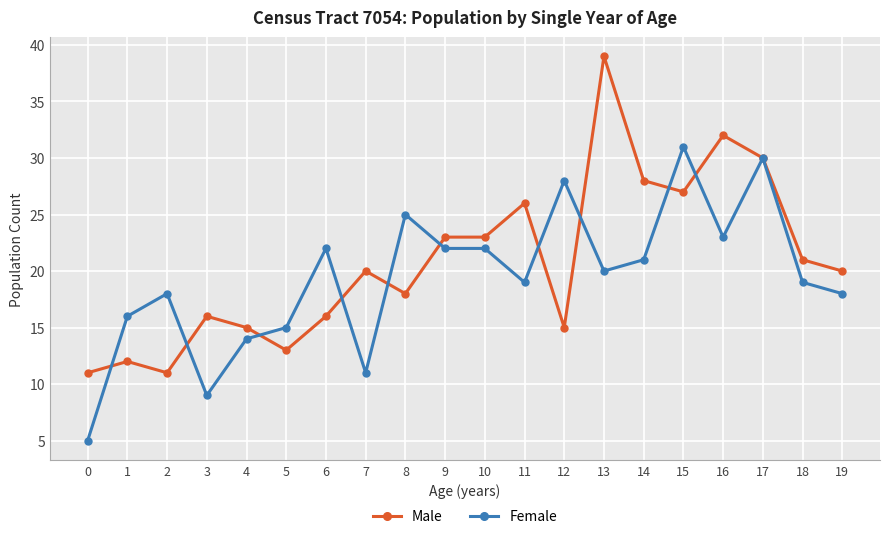

True or false: Male has more than 2 points higher than both neighbors.

True